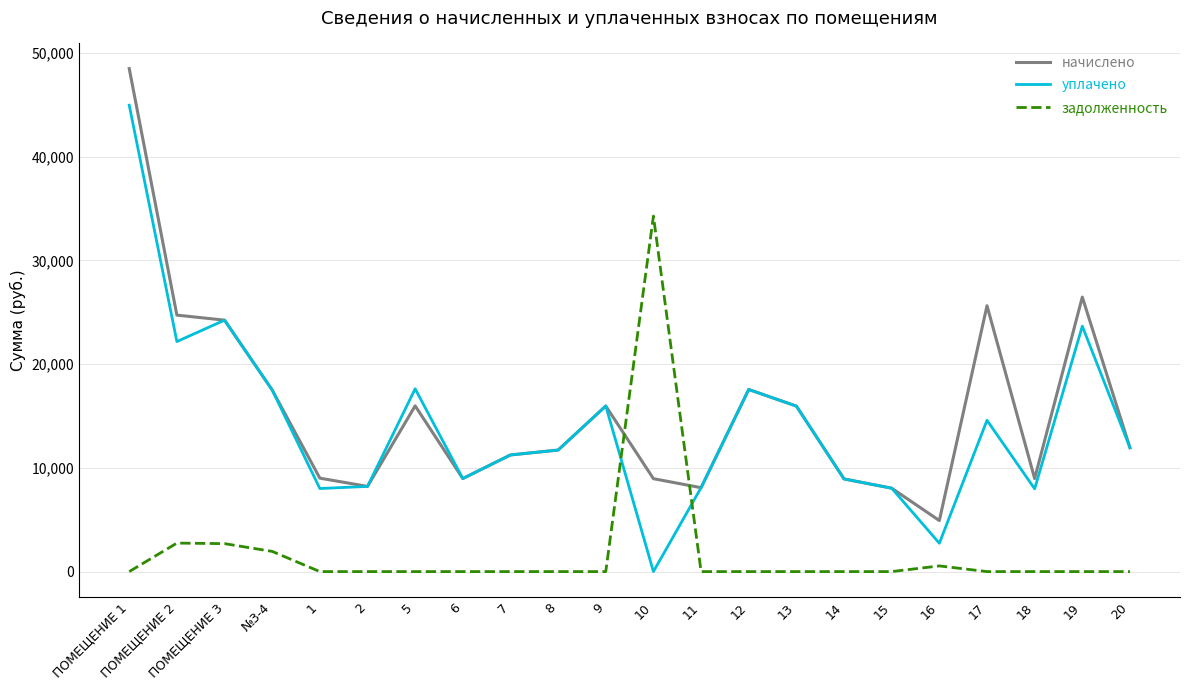

What is the total value across all series at 11?

16170.8